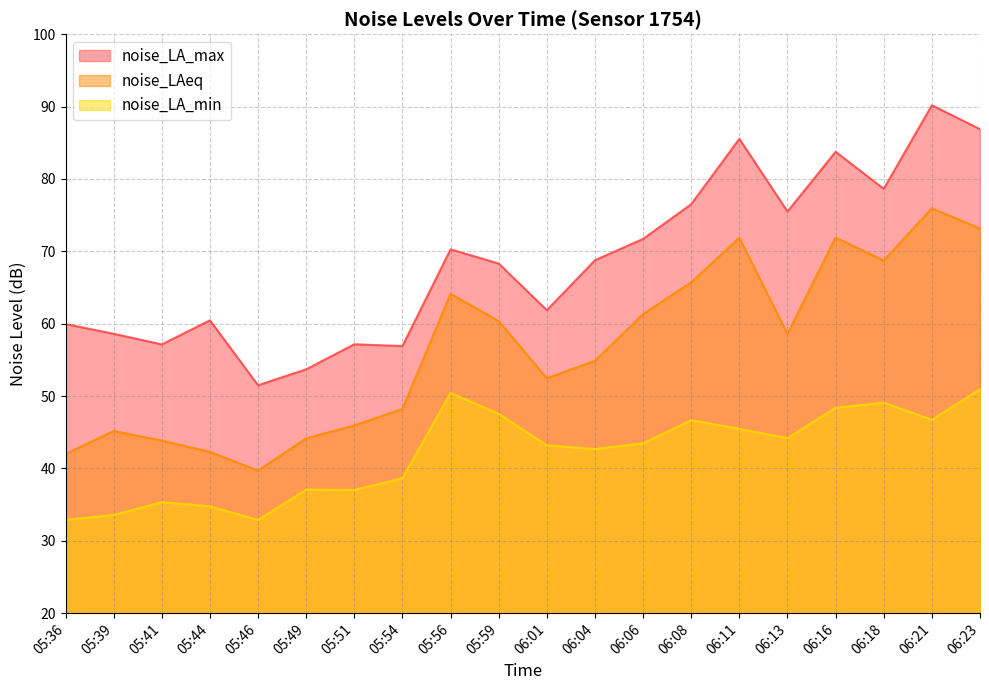

The noise_LA_min series shows 20.4 at 06:11. True or false?

False